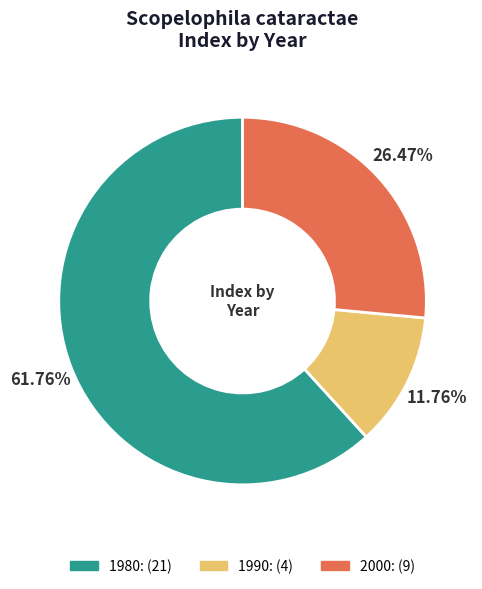

What percentage is the 2000 slice, to the nearest percent?

26%